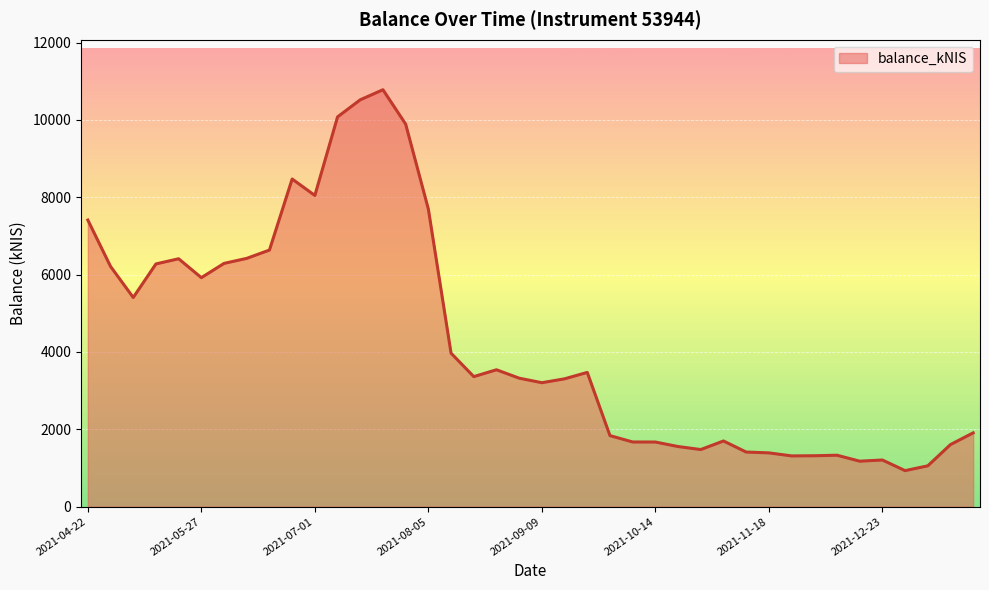

What is the maximum value shown in the chart?

10779.9